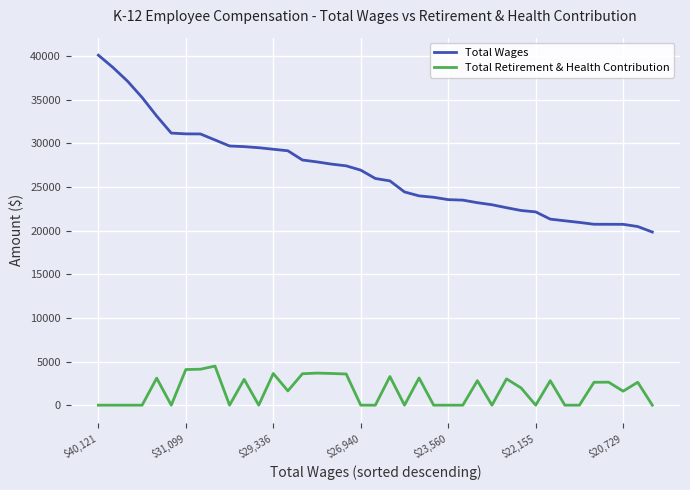

What is the minimum value for Total Wages?

19845